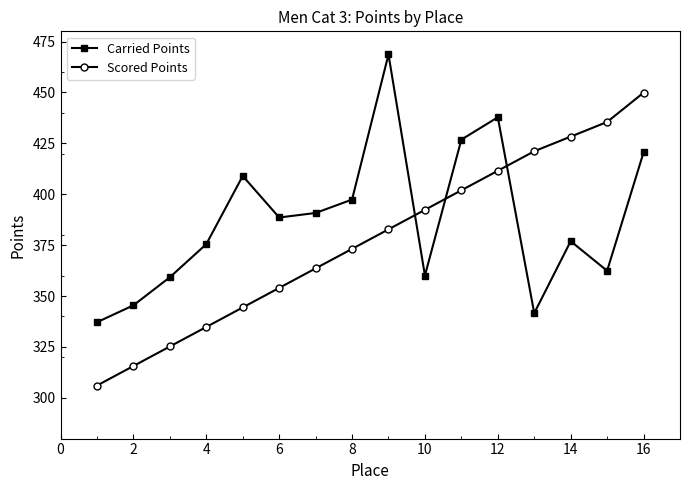

Which series has the widest spread of values?

Scored Points